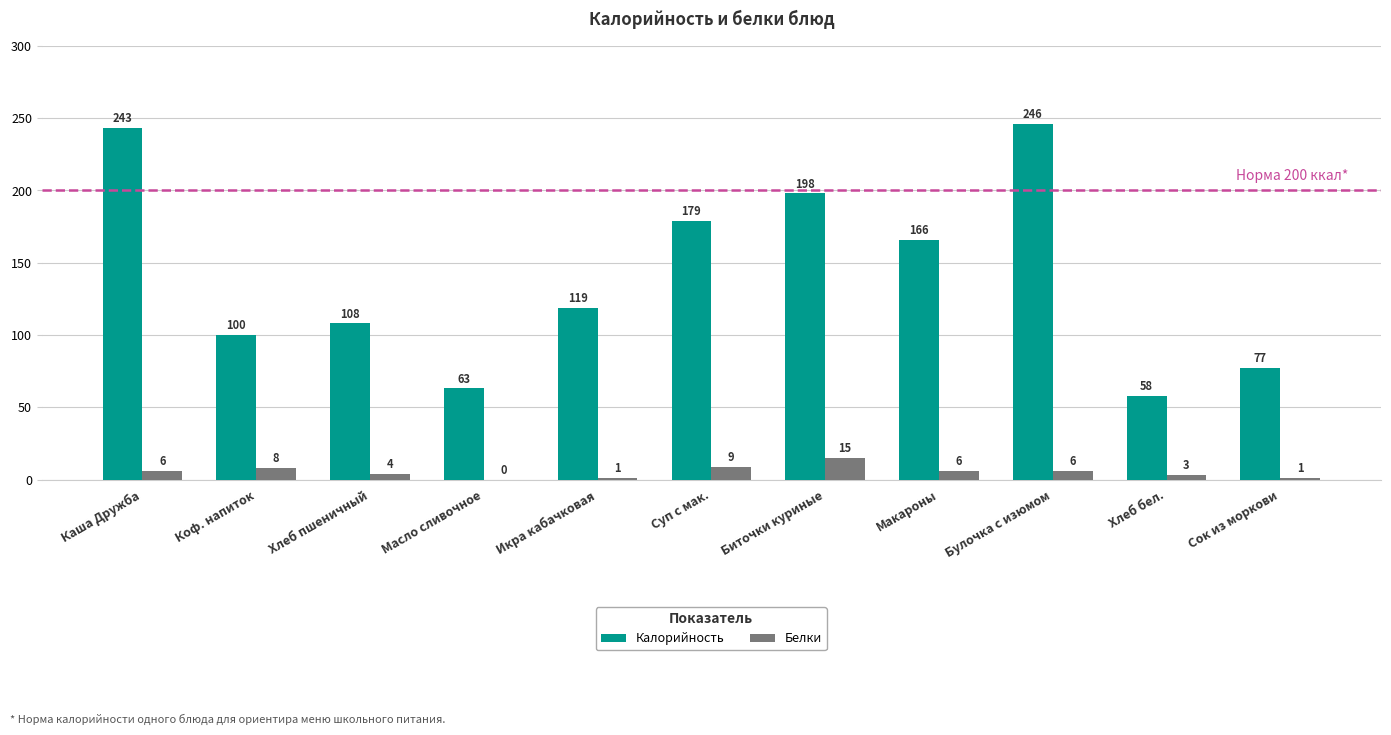

What is the greatest value displayed?

246